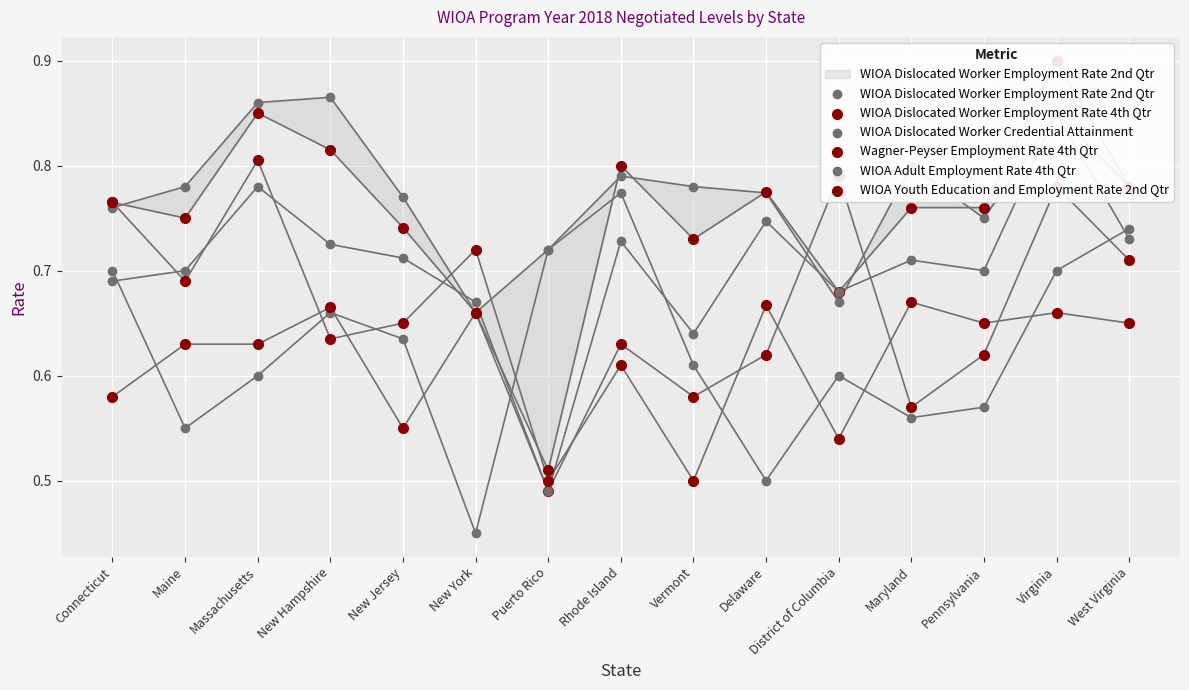

What is the total value across all series at District of Columbia?

4.0